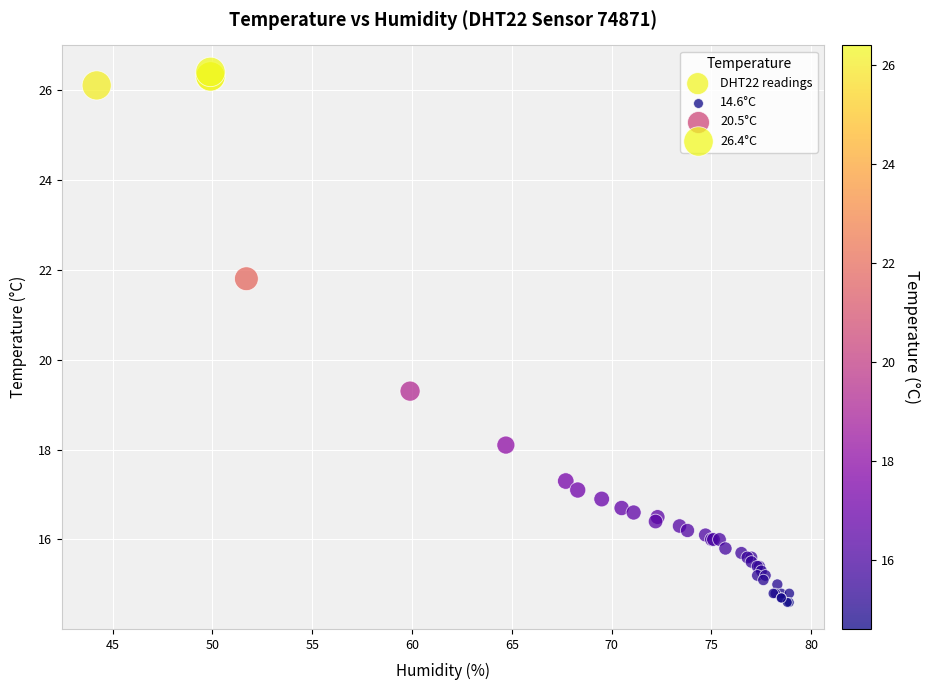

What Y value in the scatter plot is closest to 20?

19.3